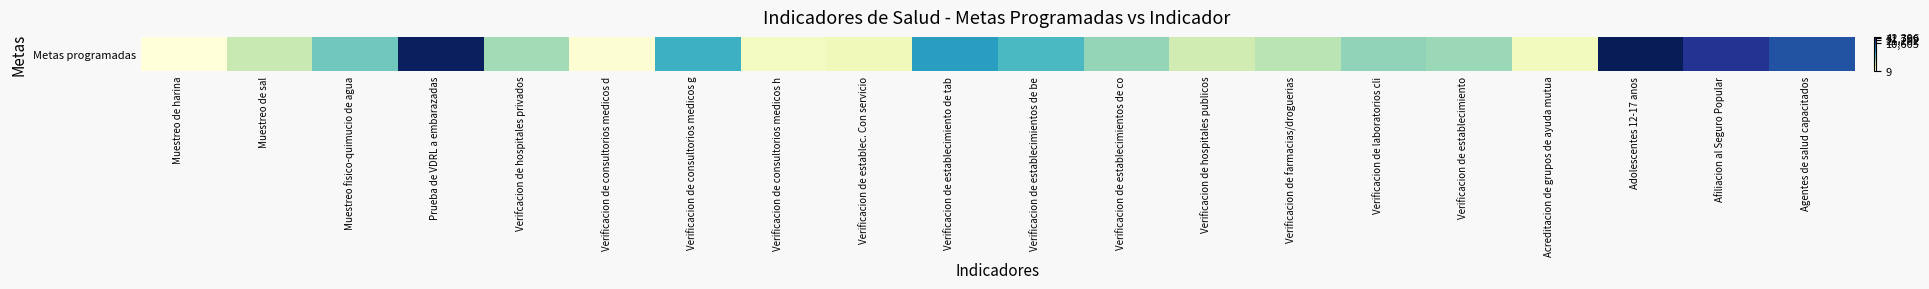

Rank the categories by value from lowest to highest.

Muestreo de harina, Verificacion de consultorios medicos d, Verificacion de consultorios medicos h, Acreditacion de grupos de ayuda mutua, Verificacion de establec. Con servicio, Verificacion de hospitales publicos, Muestreo de sal, Verificacion de farmacias/droguerias, Verifcacion de hospitales privados, Verificacion de establecimiento, Verificacion de establecimientos de co, Verificacion de laboratorios cli, Muestreo fisico-quimucio de agua, Verificacion de establecimientos de be, Verificacion de consultorios medicos g, Verificacion de establecimiento de tab, Agentes de salud capacitados, Afiliacion al Seguro Popular, Prueba de VDRL a embarazadas, Adolescentes 12-17 anos